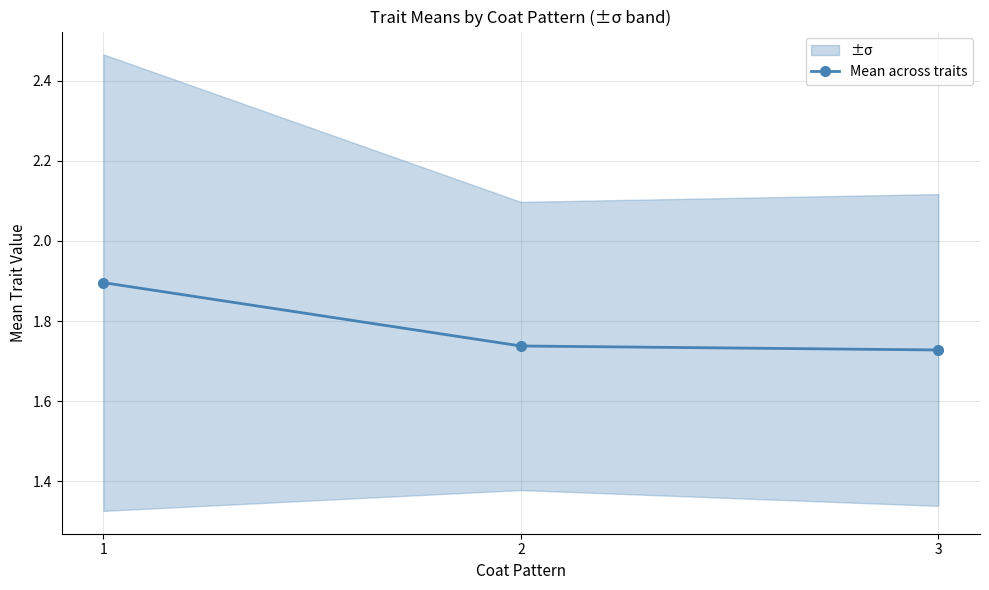

What is the change in value from 1 to 3?

-0.2